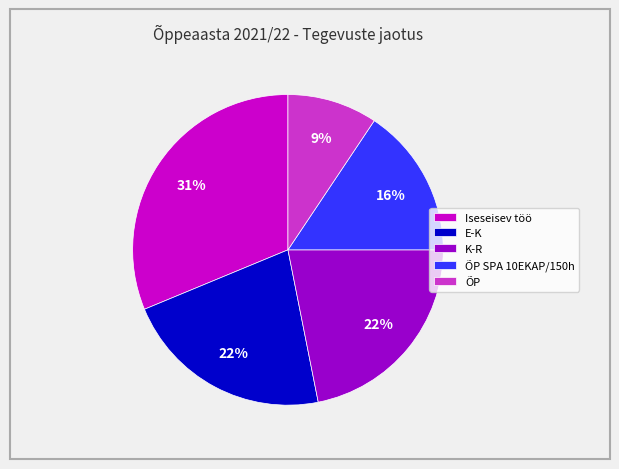

To the nearest percent, what percentage of the pie is Iseseisev töö?

31%